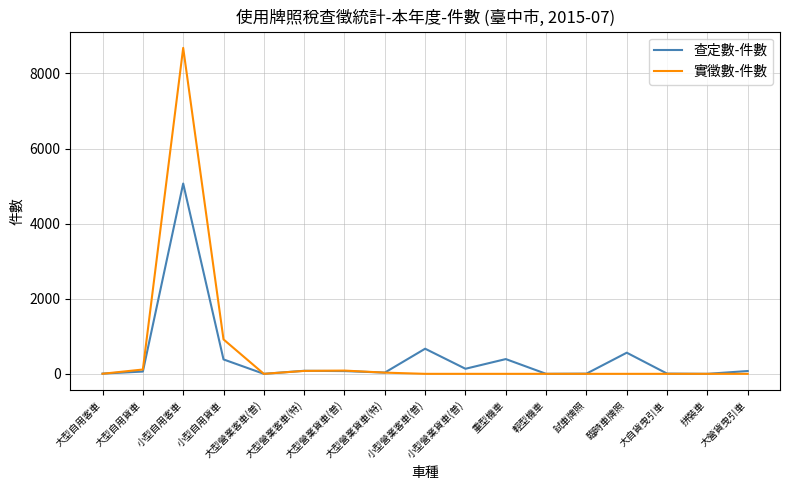

Which series has the largest range (max minus min)?

實徵數-件數